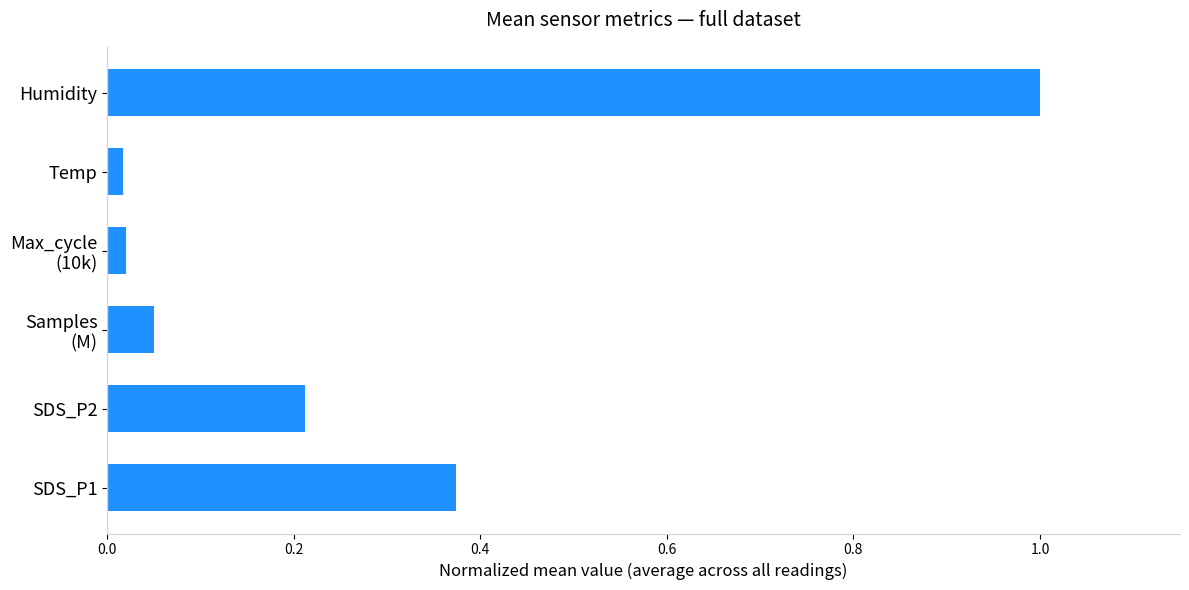

Is it true that the value at Humidity is 1.0?

True